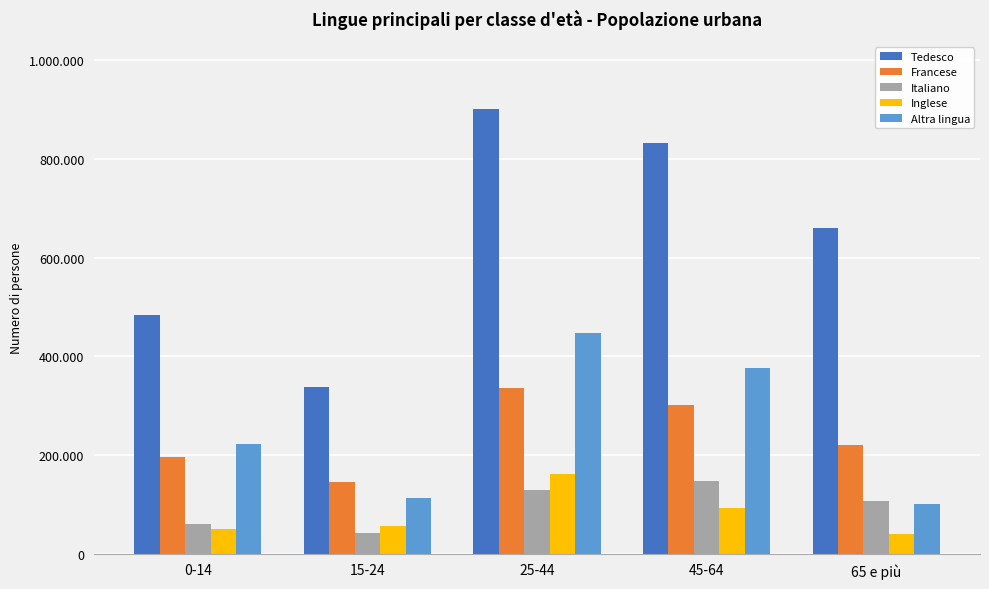

What is the difference between the Francese values at 15-24 and 65 e più?

75030.6